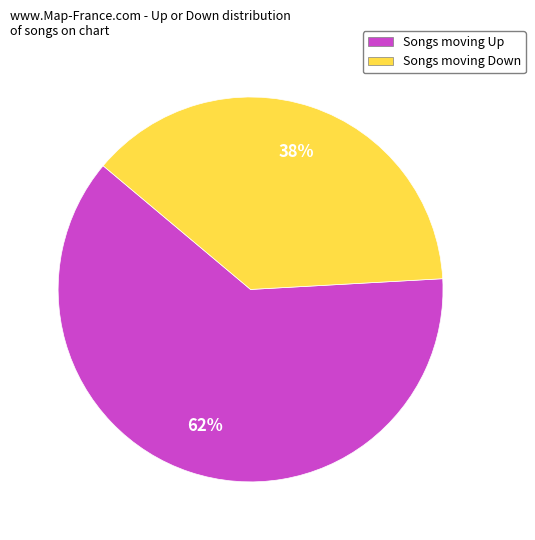

What is the ratio of the value at Songs moving Up to the value at Songs moving Down?

1.6